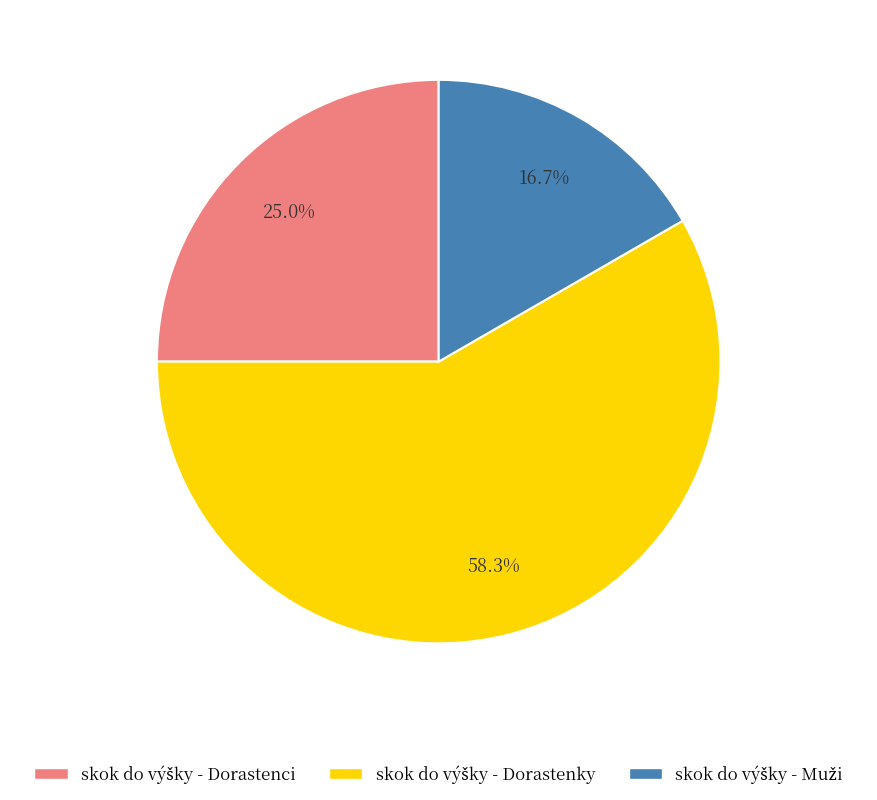

To the nearest percent, what is the average slice percentage?

33%